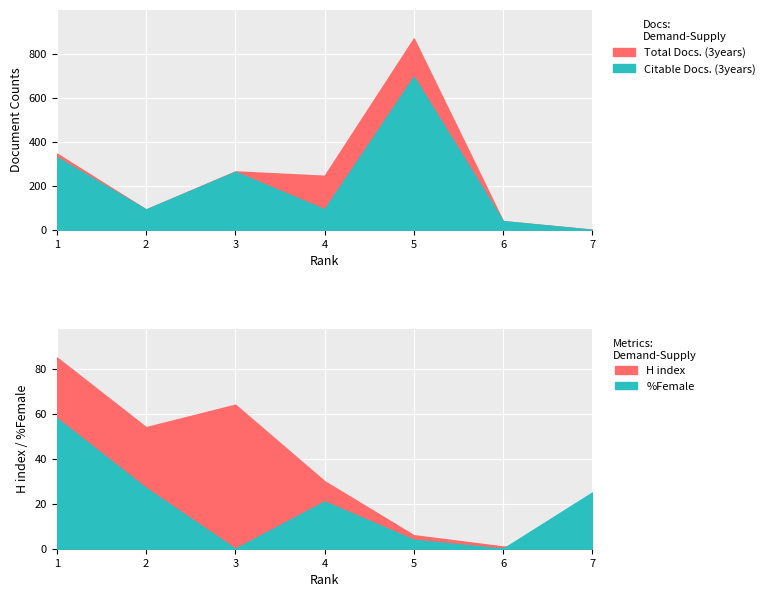

Which series changed the most between 4 and 6?

Total Docs. (3years)